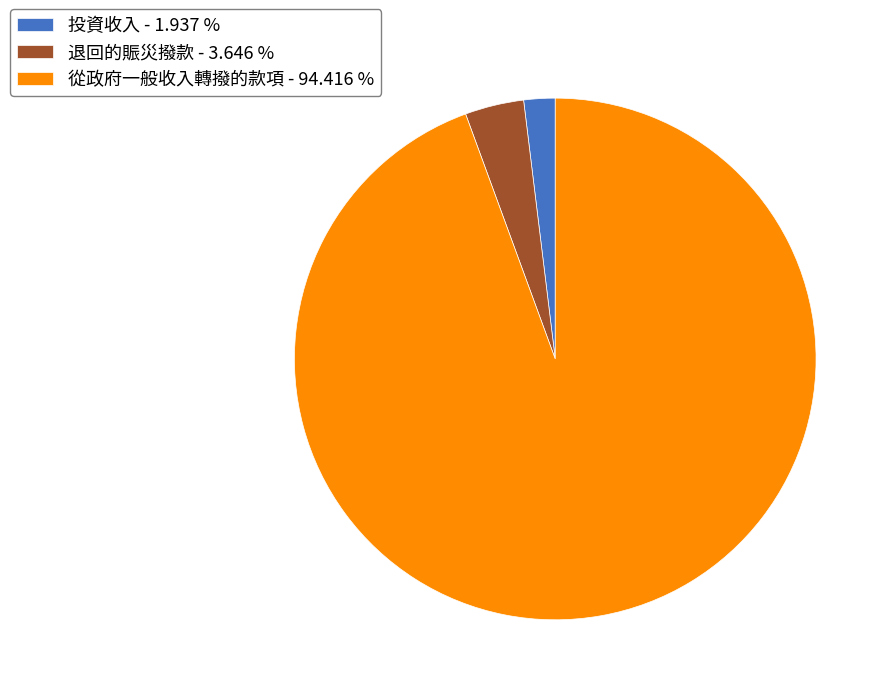

Does any single category account for the majority?

Yes